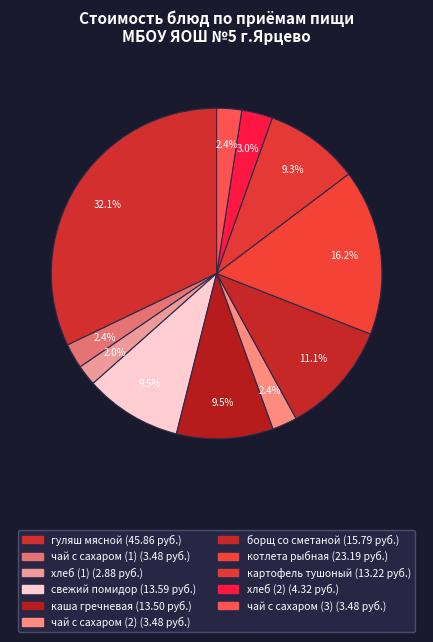

To the nearest percent, what is the combined percentage of гуляш мясной and каша гречневая?

42%